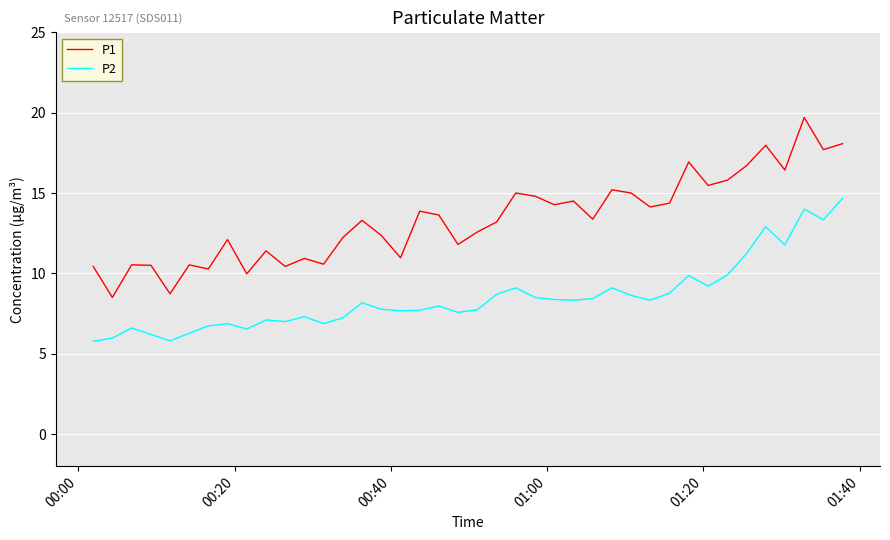

Which series has the largest total across all categories?

P1